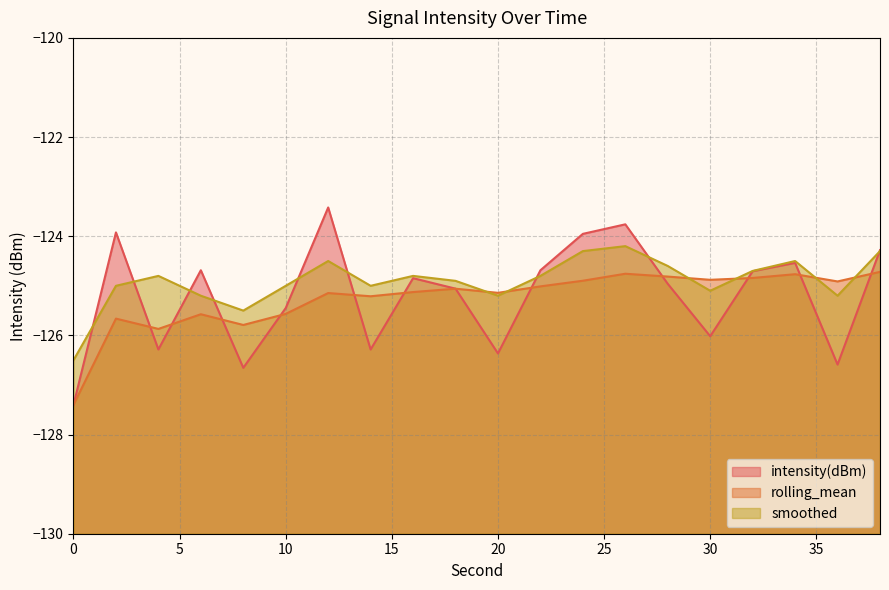

The rolling_mean (line) series shows -205.8 at 13. True or false?

False